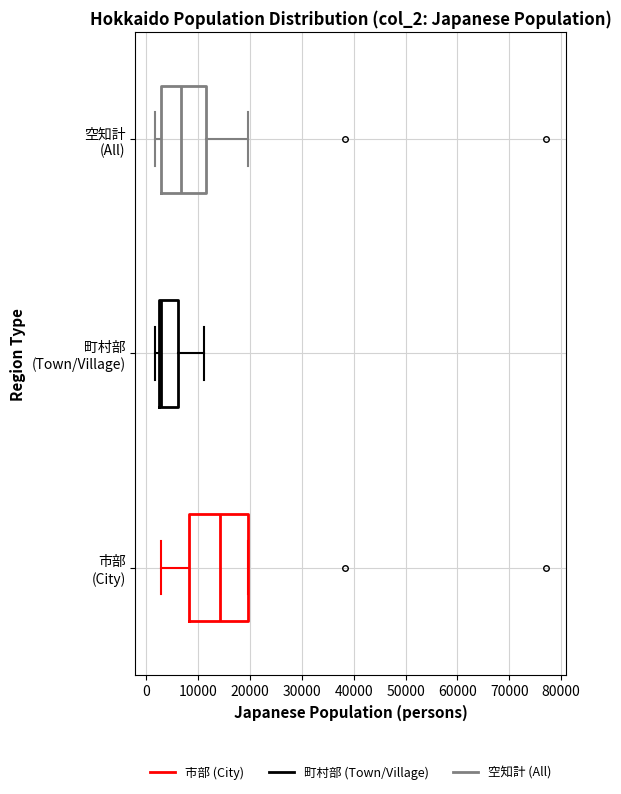

Reading bottom to top, read every box against the x-axis: the position of its median line, the range the box covers, and the ends of its whiskers. The values are not printed on the chart, so give them approximately, as read against the axis.

市部 (City): median 14000, box 8000 to 20000, whiskers 3000 to 20000
町村部 (Town/Village): median 3000, box 2000 to 6000, whiskers 2000 (just left of the box's left edge) to 11000
空知計 (All): median 7000, box 3000 to 11000, whiskers 2000 to 20000